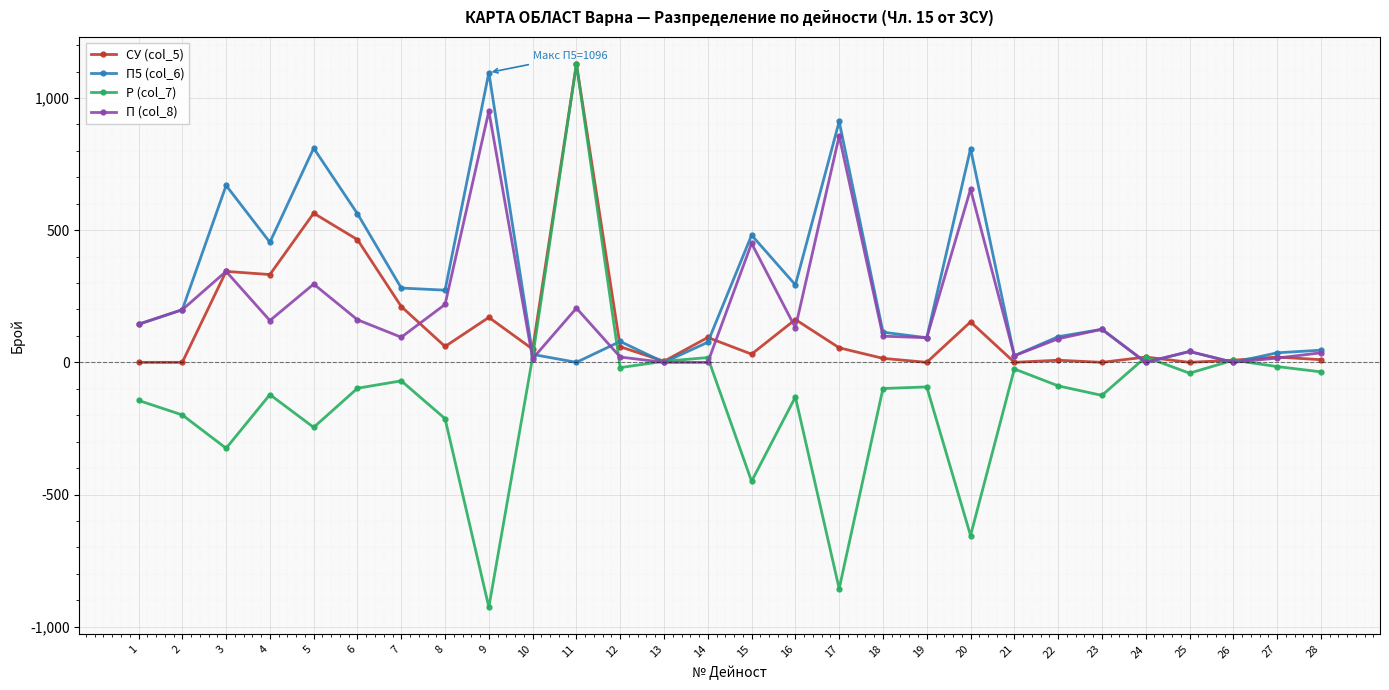

What is the maximum value shown in the chart?

1128